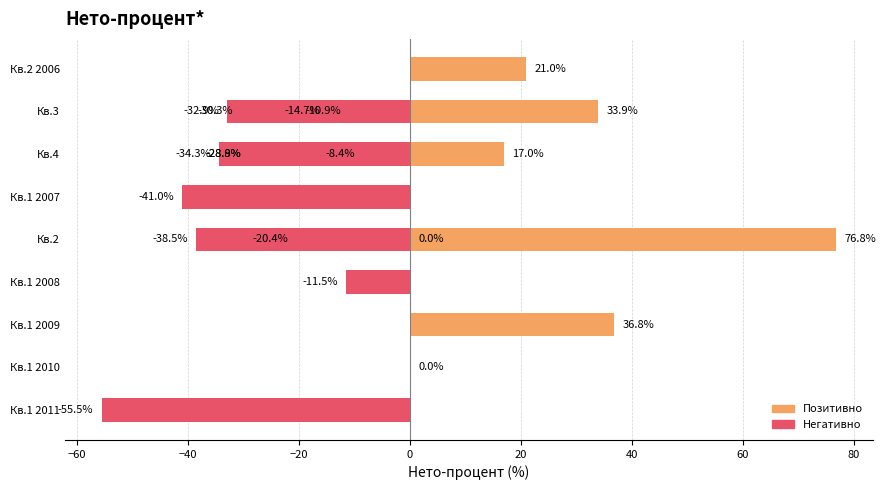

What is the difference between the maximum and minimum values?

132.3